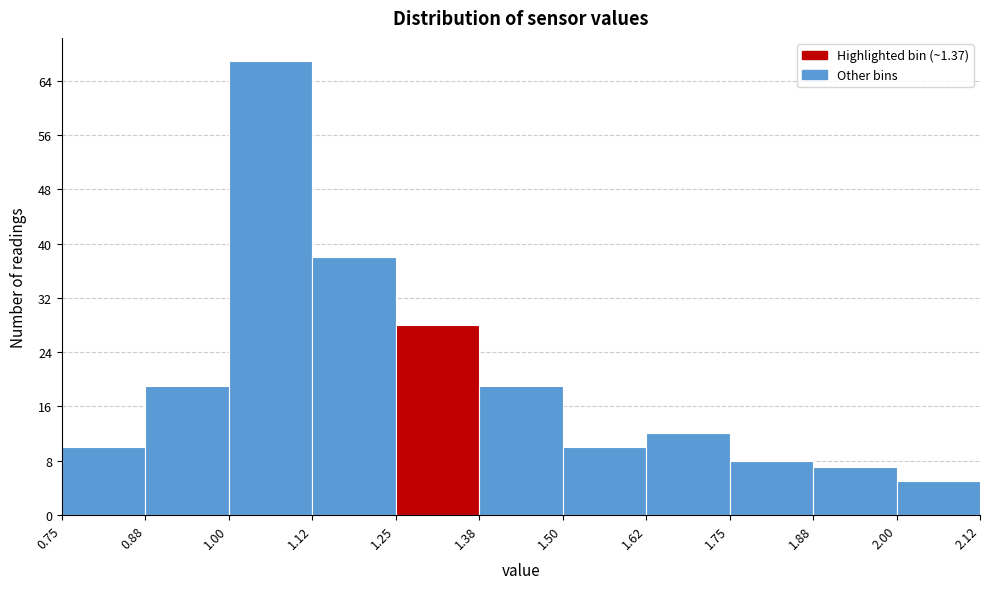

Which range on the x-axis has the tallest bar?

1.00 to 1.12